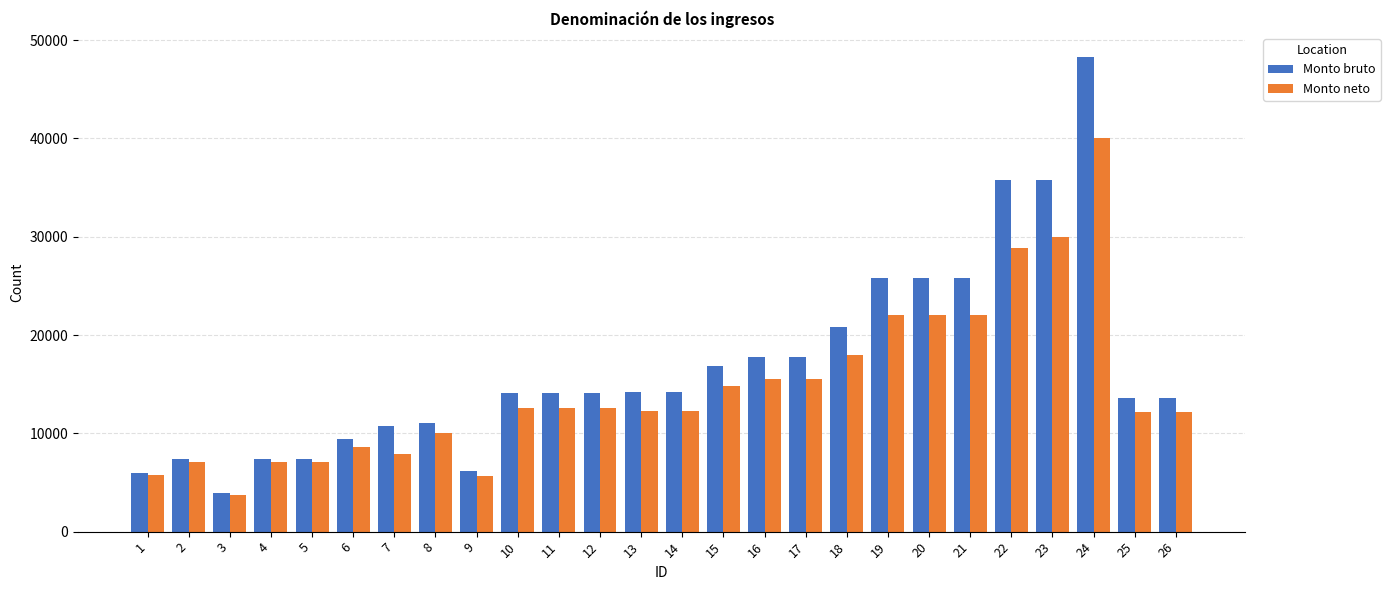

At which category is the sum across all series the highest?

24